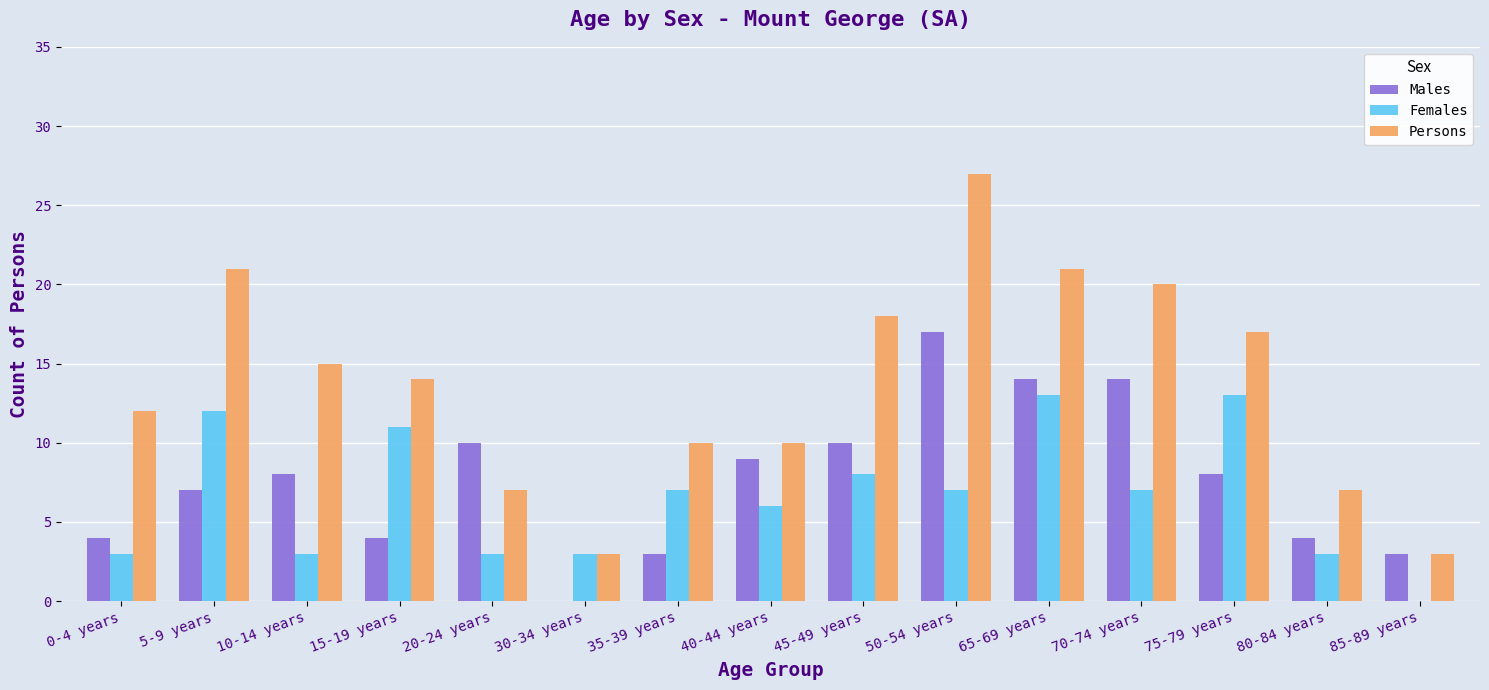

Which series changed the most between 40-44 years and 80-84 years?

Males